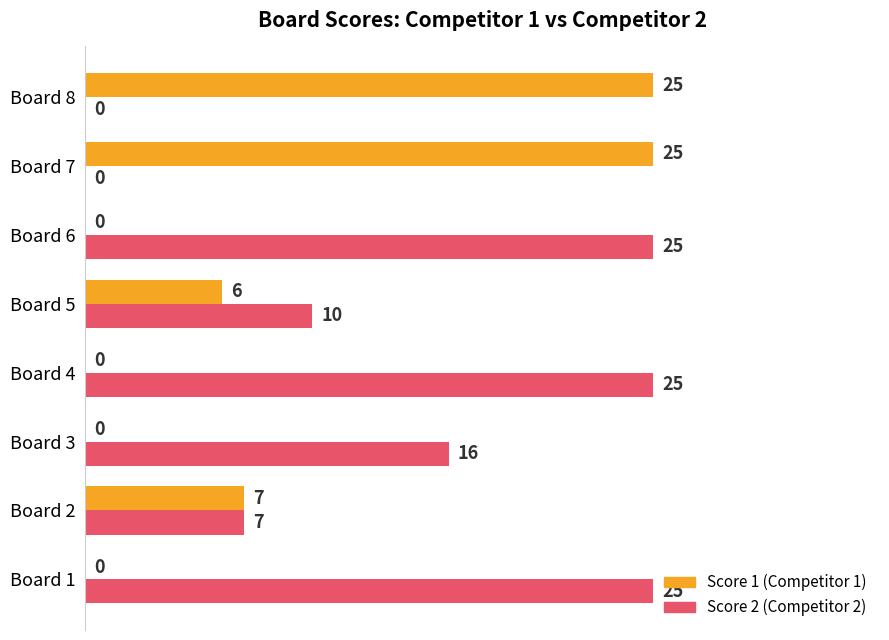

What is the total value across all series at Board 4?

25